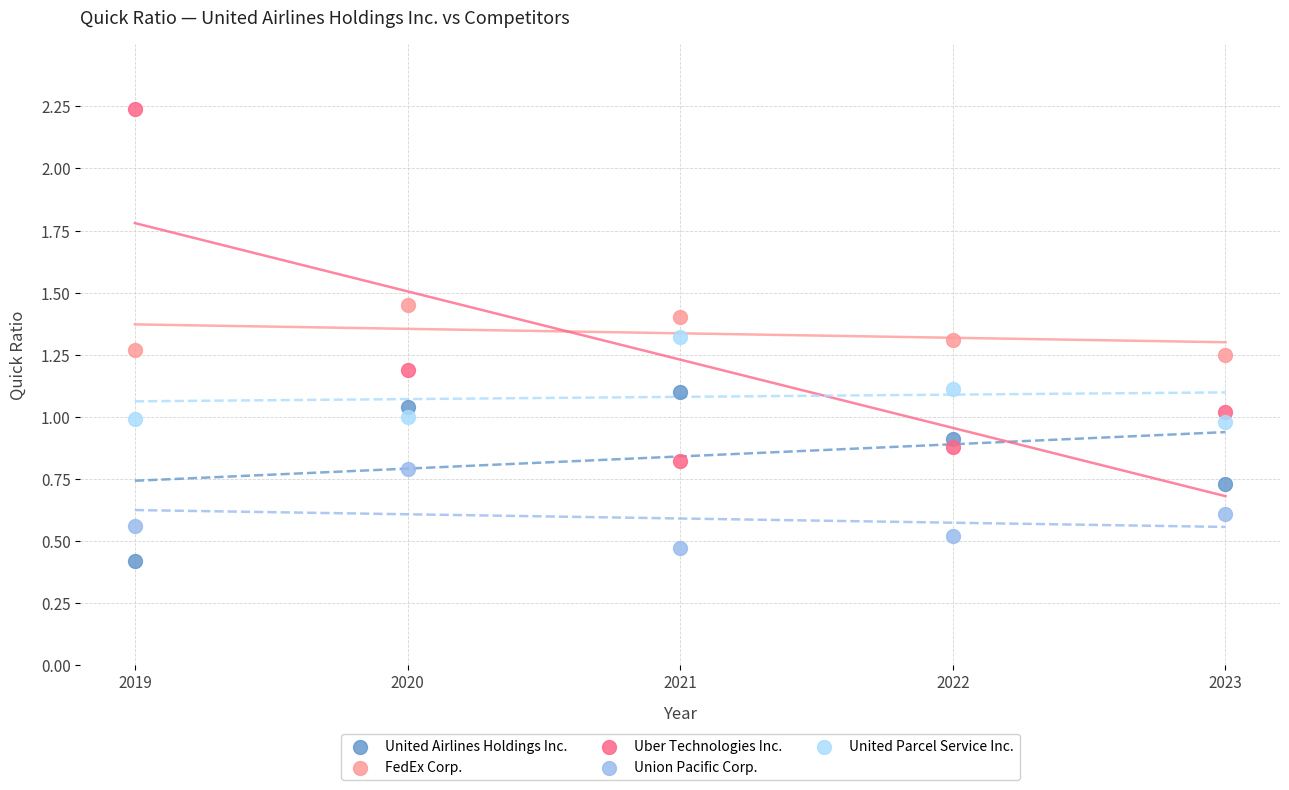

What are all the series names shown in the legend?

United Airlines Holdings Inc., FedEx Corp., Uber Technologies Inc., Union Pacific Corp., United Parcel Service Inc.